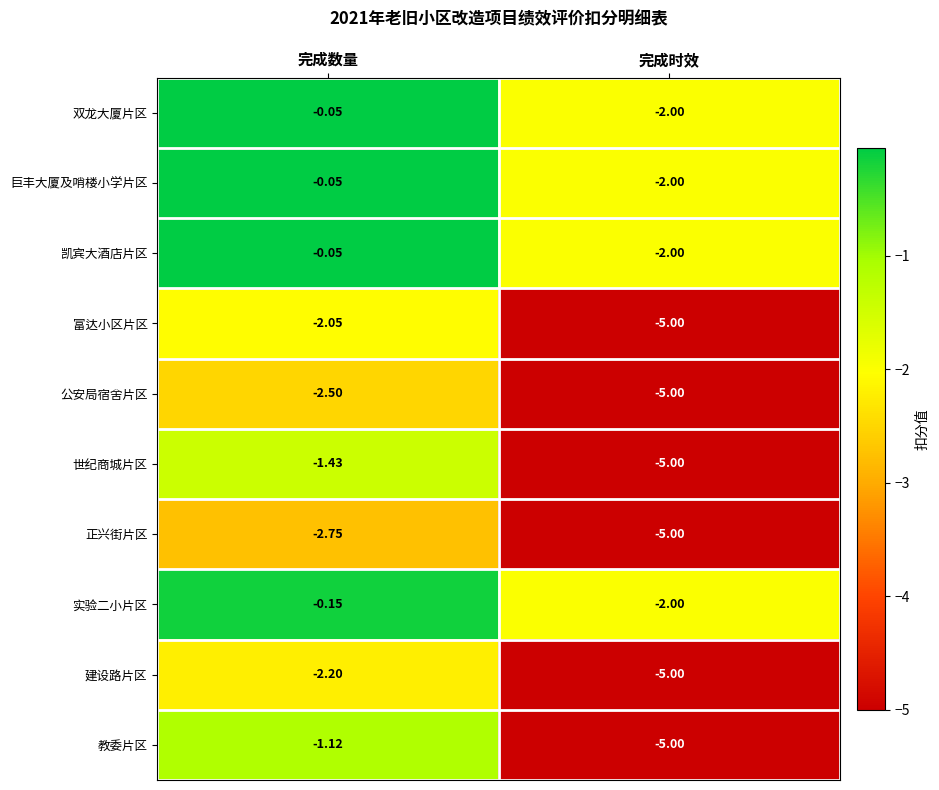

Which series has the largest range (max minus min)?

教委片区